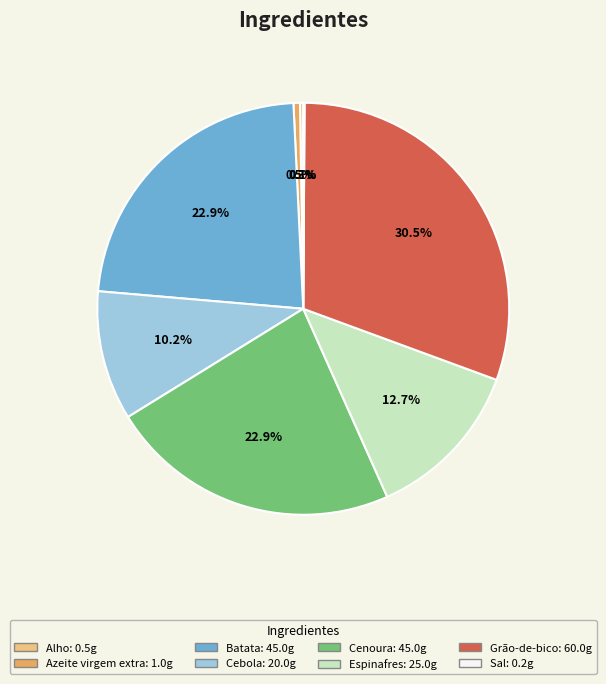

Is the sum of Grão-de-bico and Batata greater than half?

Yes